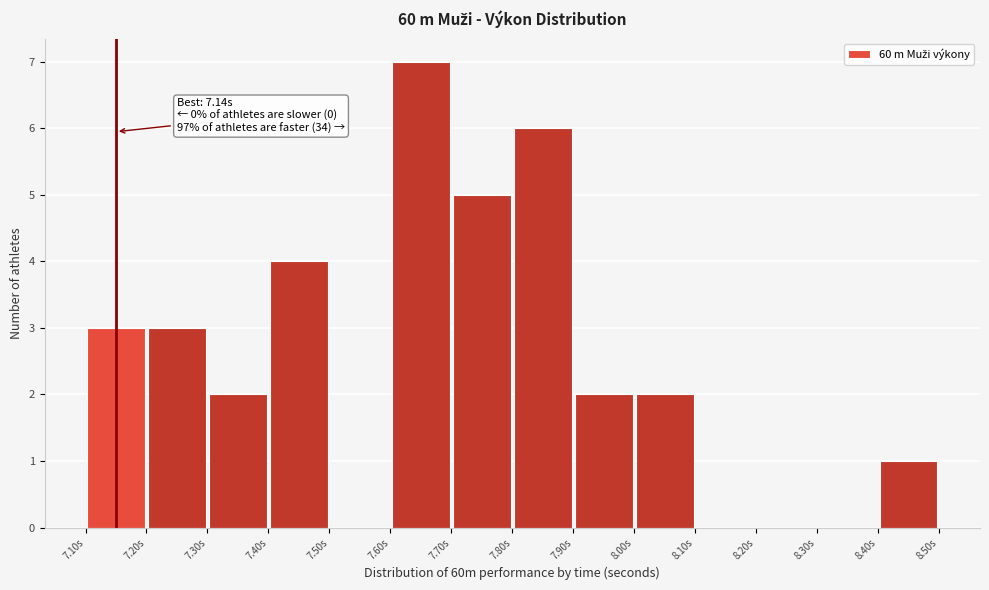

Which range on the x-axis has the tallest bar?

7.6 to 7.7